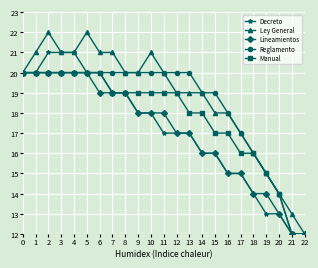

The value of Lineamientos at 4 is 8. True or false?

False